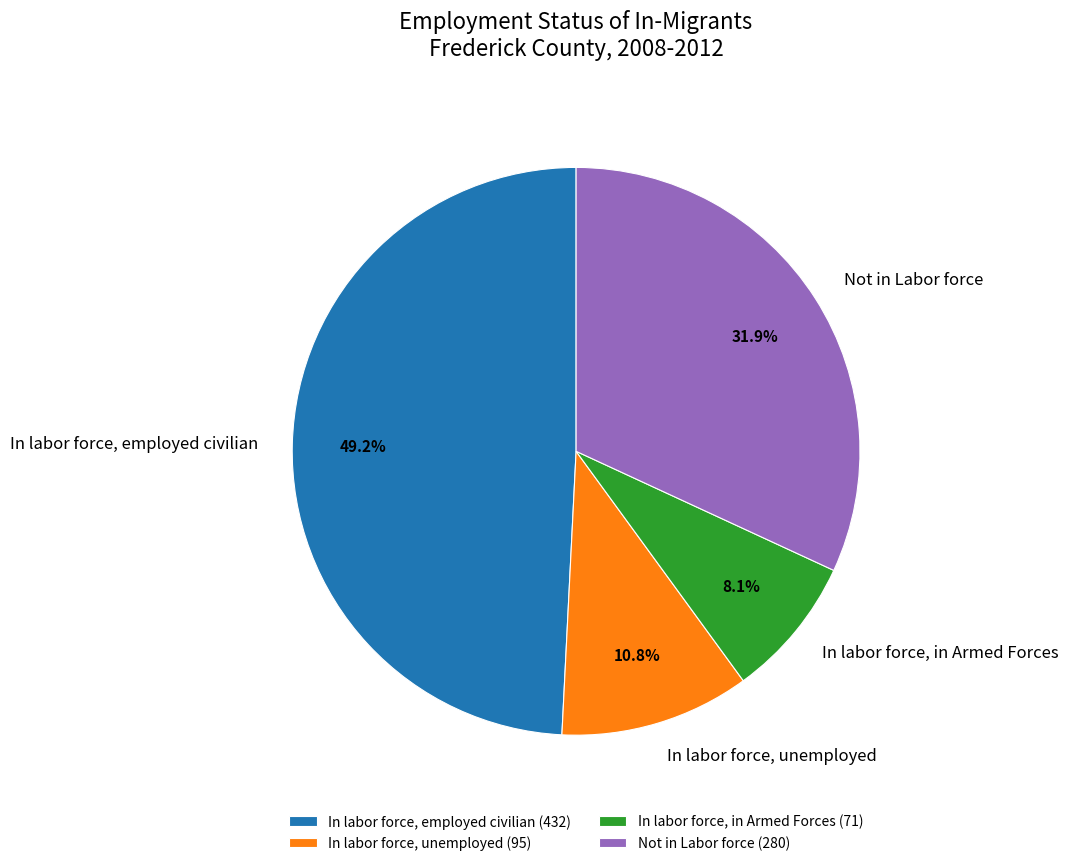

Count the number of slices in the pie.

4